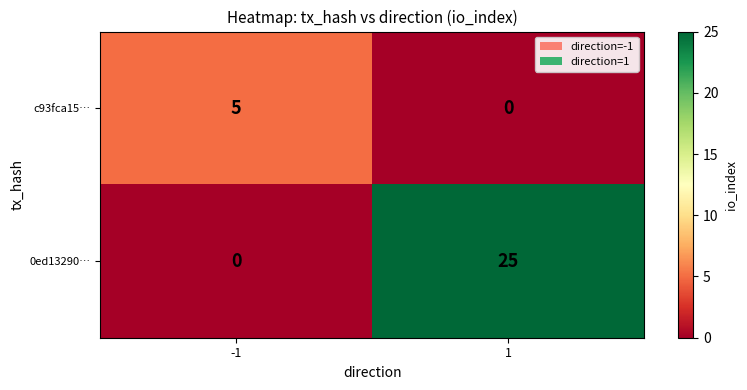

What is the difference between the maximum and minimum values in the 0ed13290… series?

25